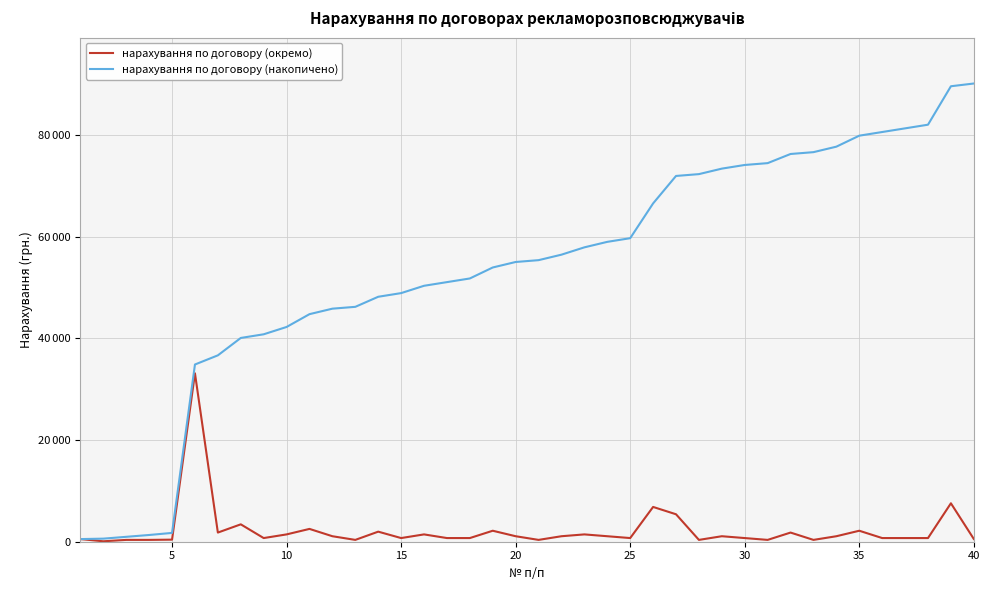

True or false: нарахування по договору (накопичено) and нарахування по договору (окремо) cross at least once.

False